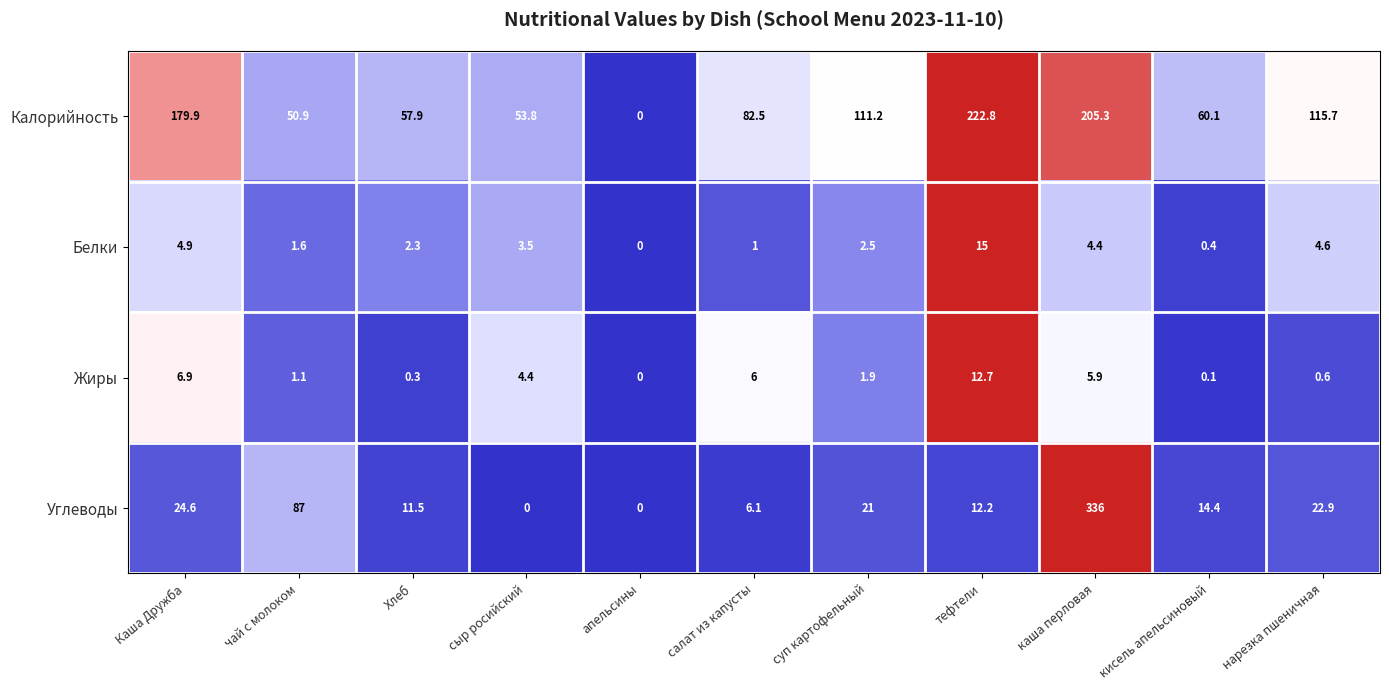

What is the maximum value shown in the chart?

336.0